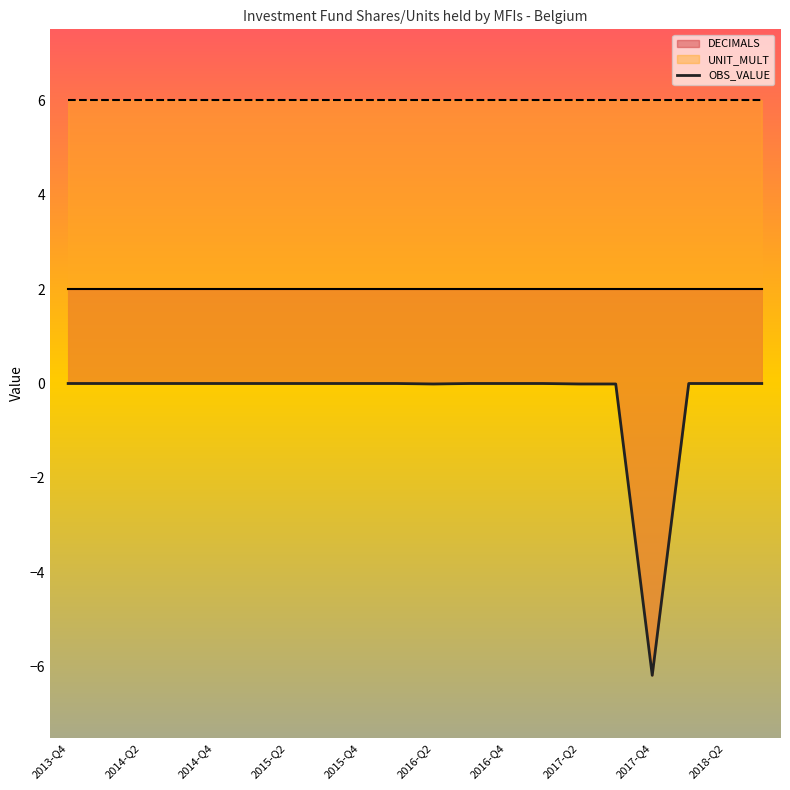

Which has a higher value, 15 or 18?

18